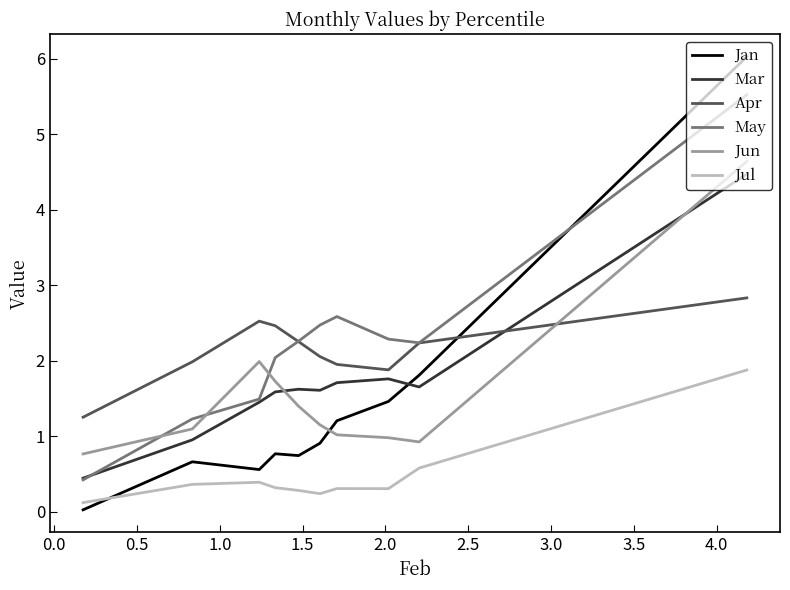

In Jan, how many points are higher than both neighbors (excluding endpoints)?

2